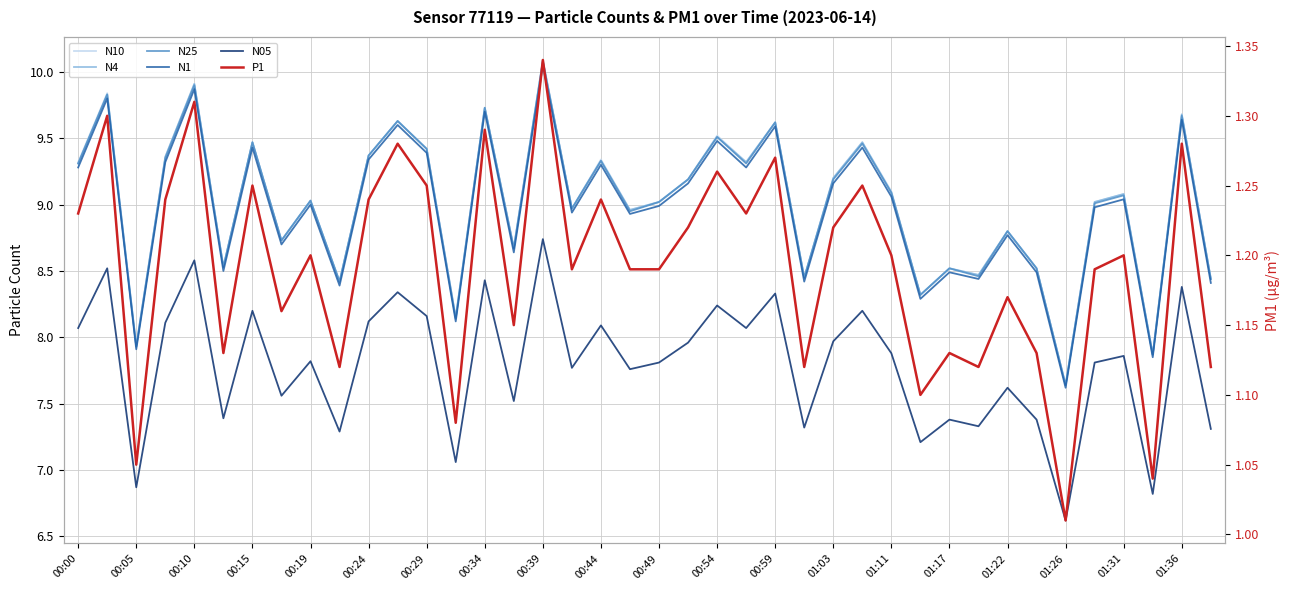

Does the chart display data point markers on the line(s)?

No